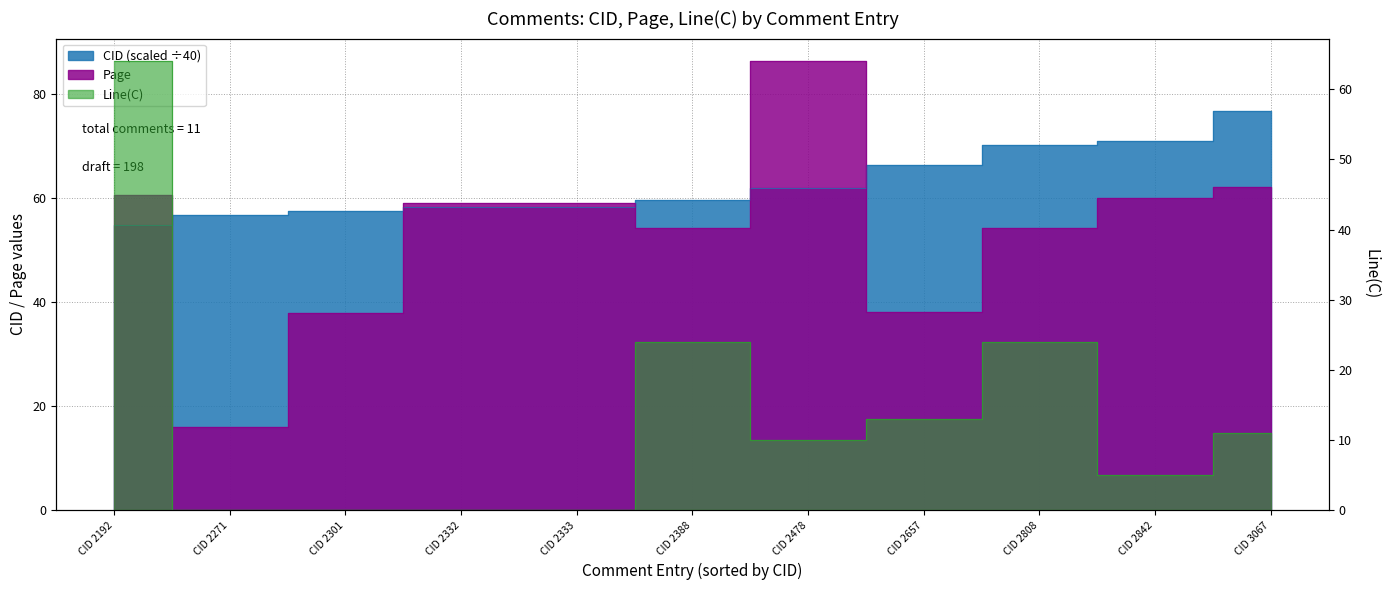

Does the chart have visible grid lines?

Yes